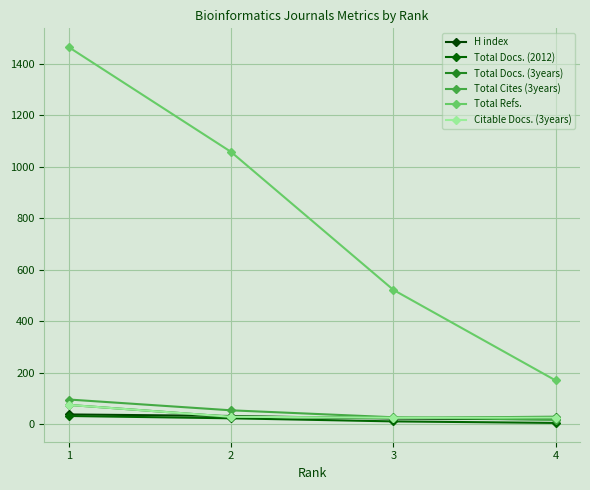

Count the H index values in the range 22 to 38.

3